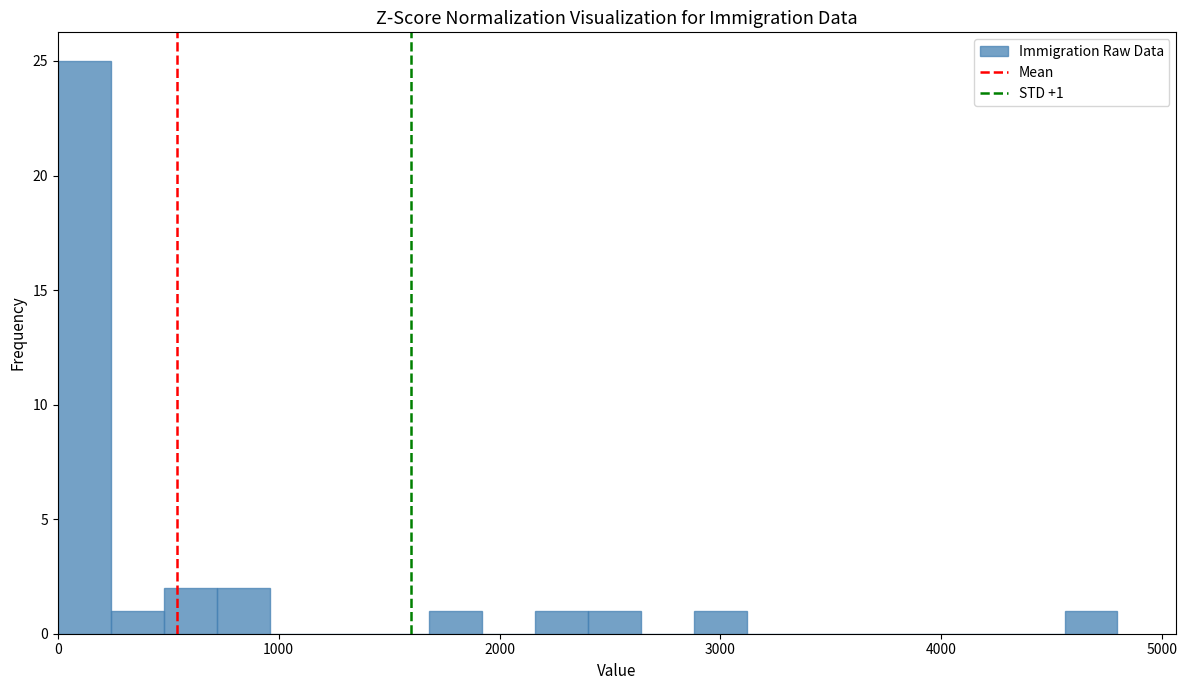

Read against the x-axis, roughly where is the centre of the tallest bar?

100